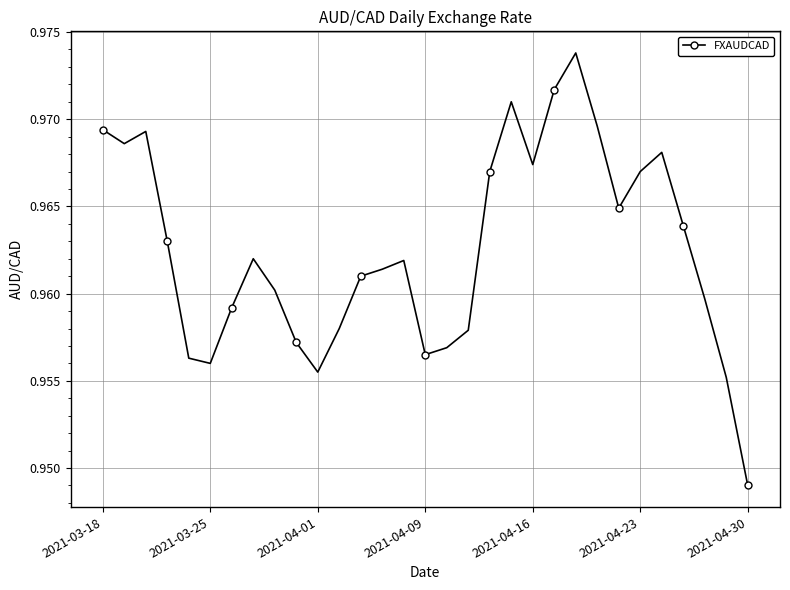

How many lines are shown in the chart?

1